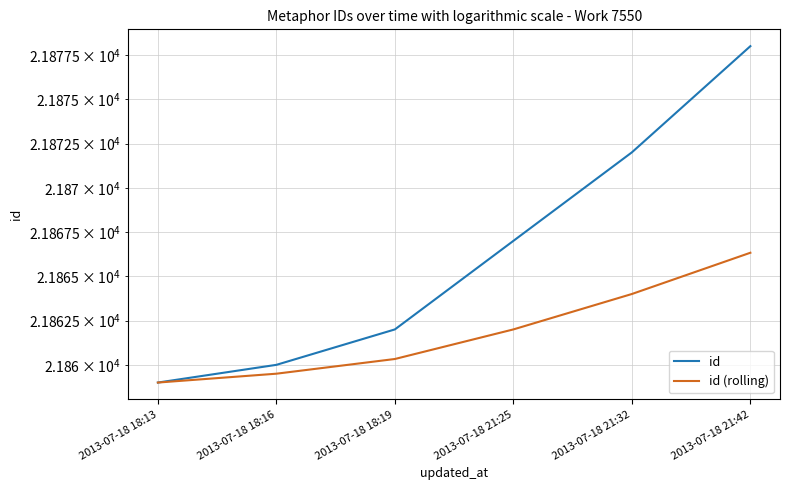

What is the sum of the id values at 2013-07-18 18:19 and 2013-07-18 21:42?

43740.0